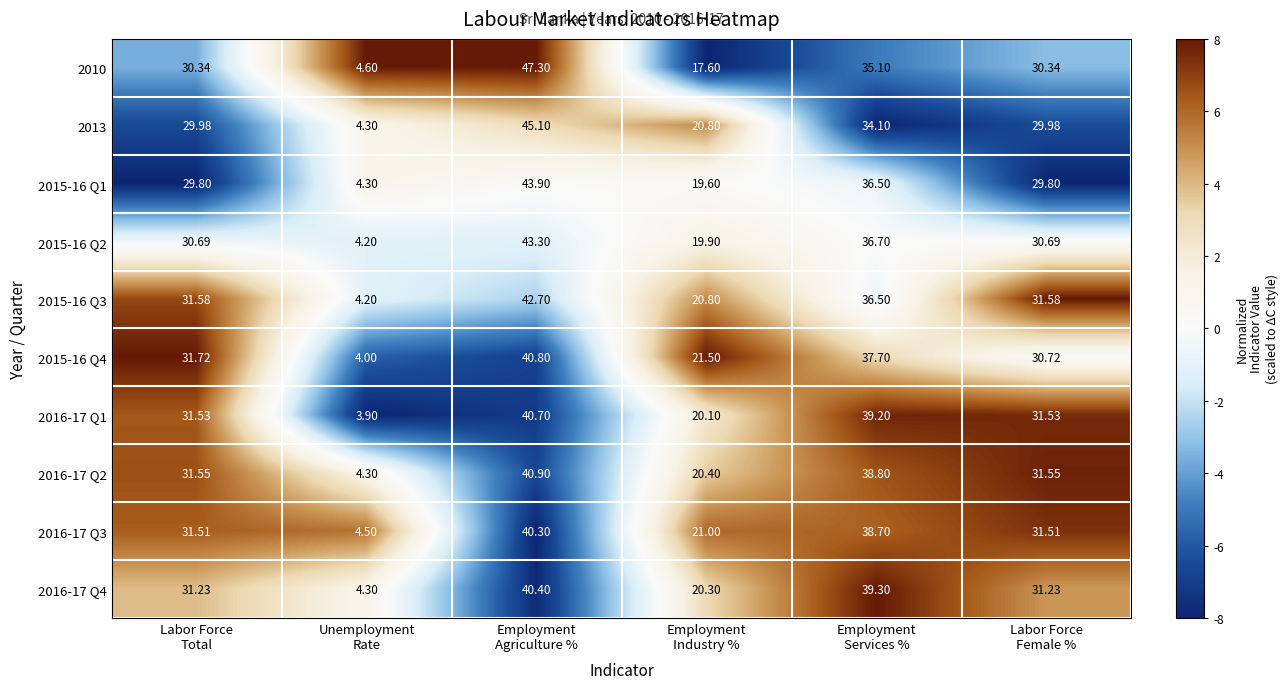

How many series are shown in this chart?

10